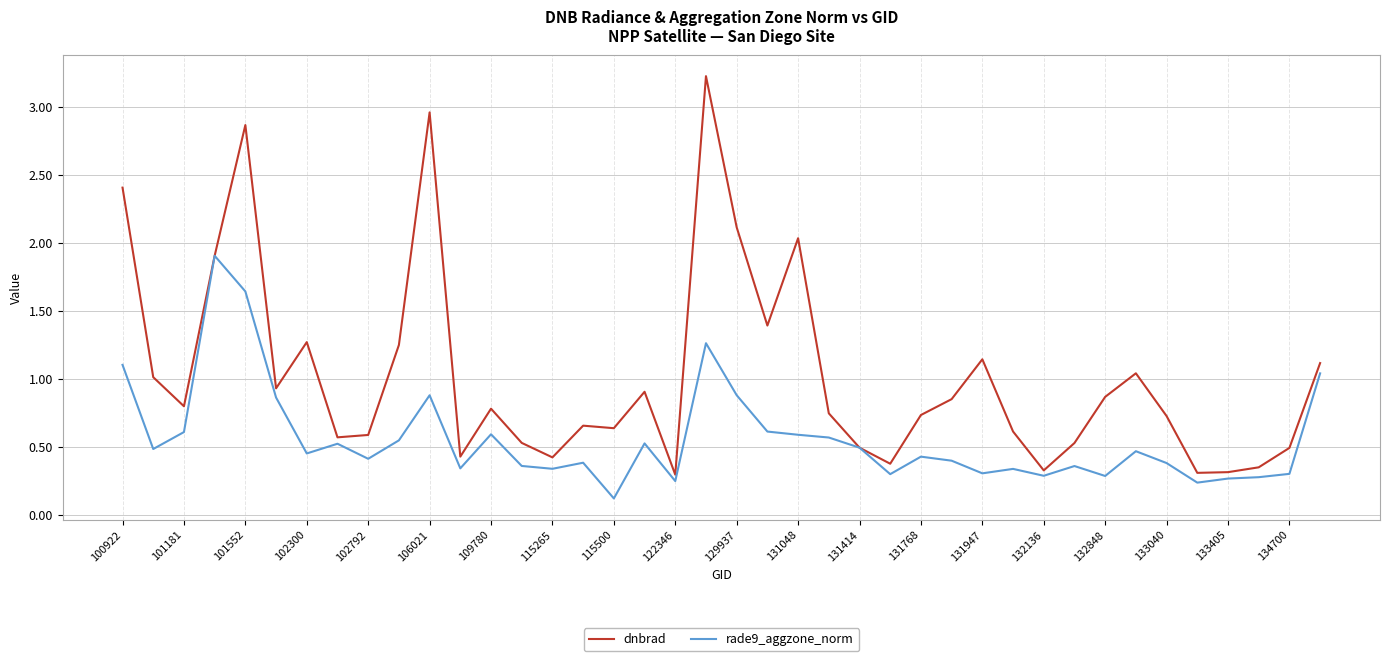

Rank the series by their maximum value, from highest to lowest.

dnbrad, rade9_aggzone_norm